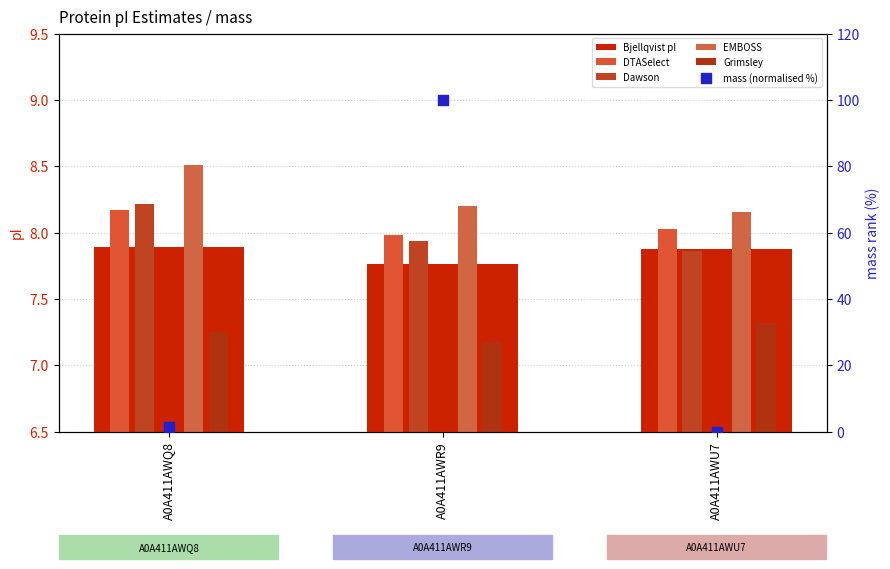

Which series has the largest total across all categories?

mass (normalised %)